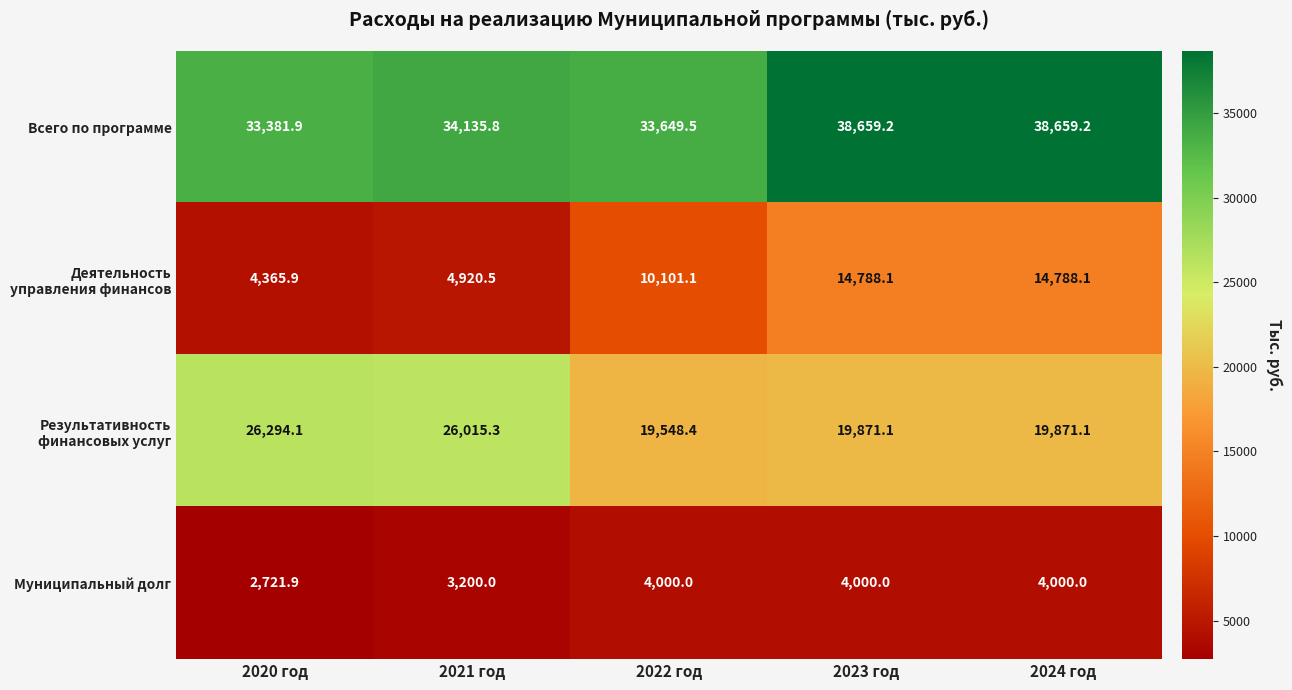

Which series has the largest total across all categories?

Всего по программе